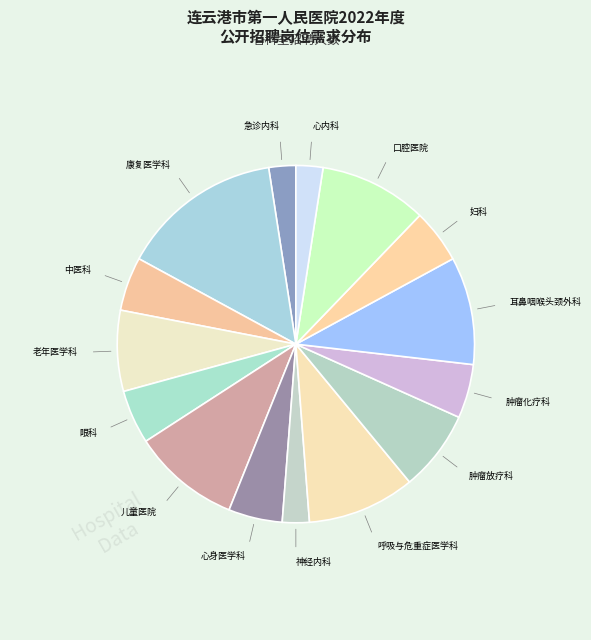

Count the number of slices in the pie.

15